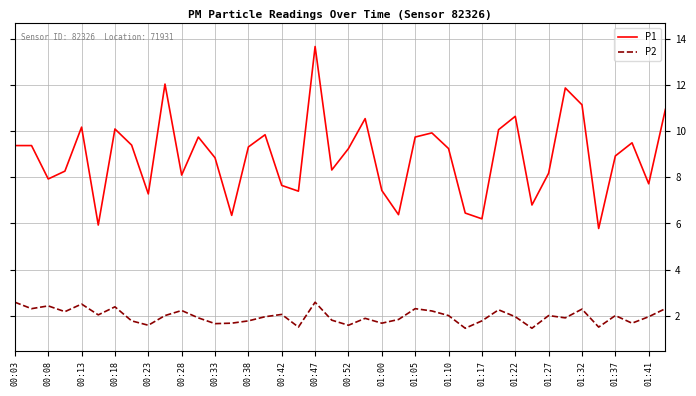

Rank the series by their average value, from highest to lowest.

P1, P2